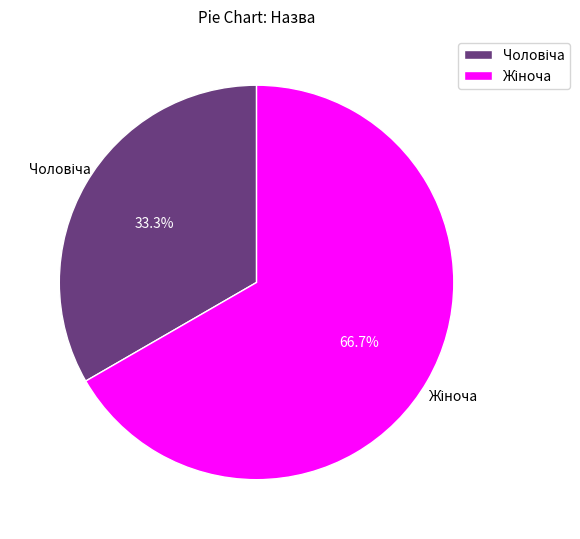

Is there a majority slice in this chart?

Yes